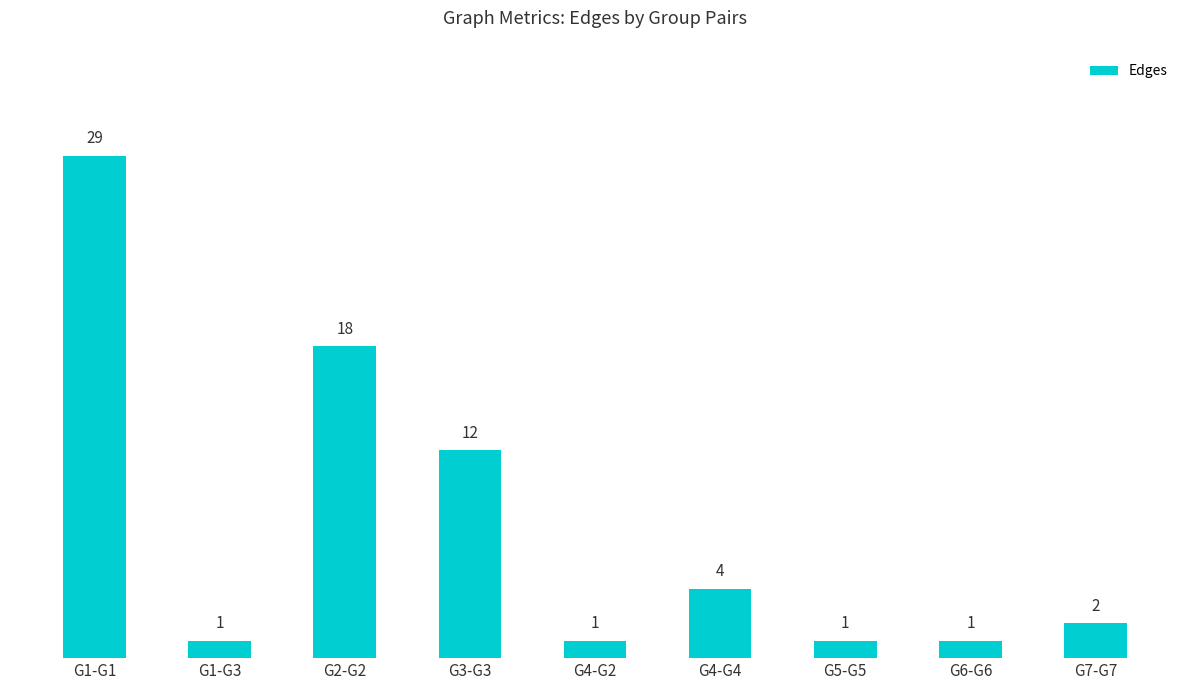

Reading left to right, list all the values displayed in this chart.

29	1	18	12	1	4	1	1	2